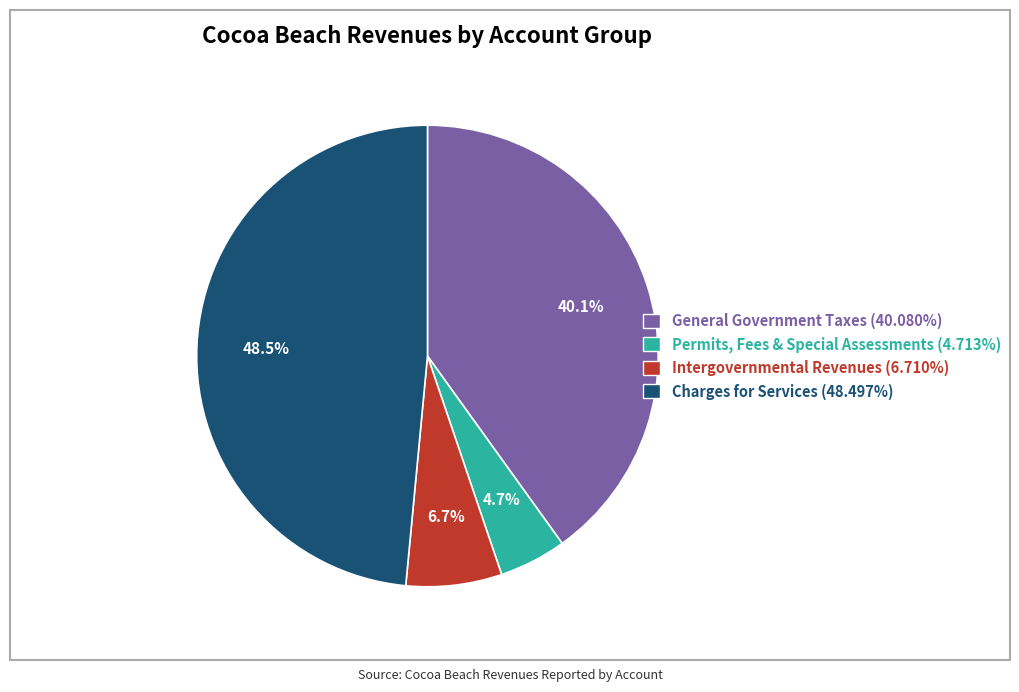

Is there a majority slice in this chart?

No